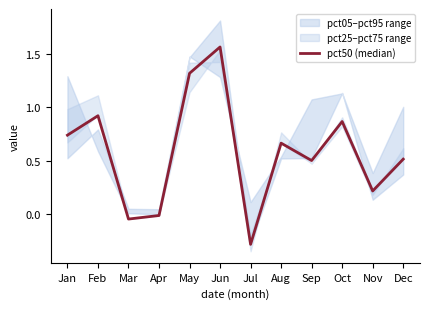

At which label is the value closest to 0?

Apr